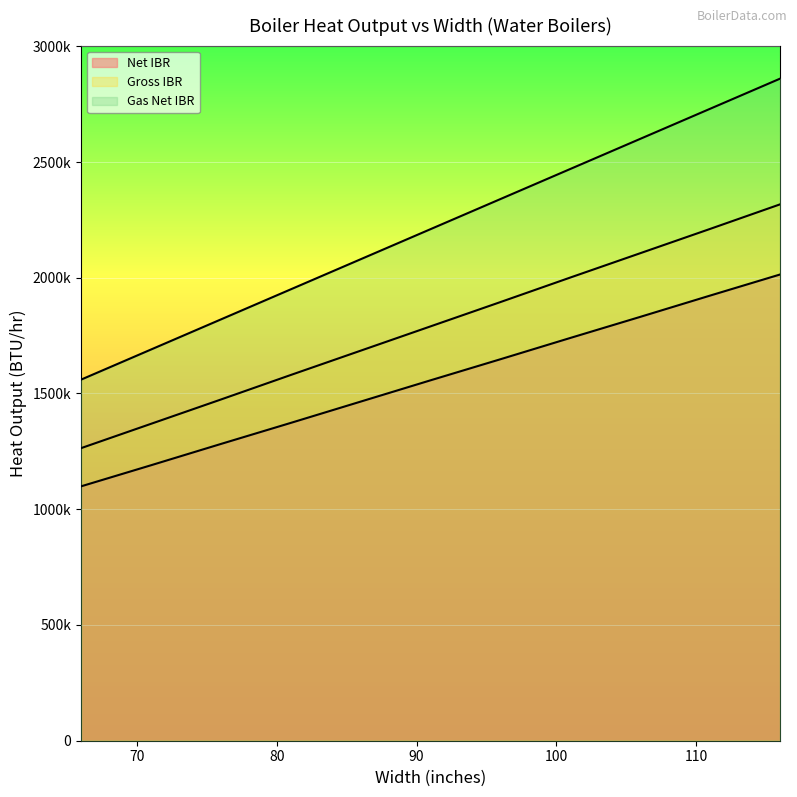

Which series has the largest range (max minus min)?

Gas Net IBR